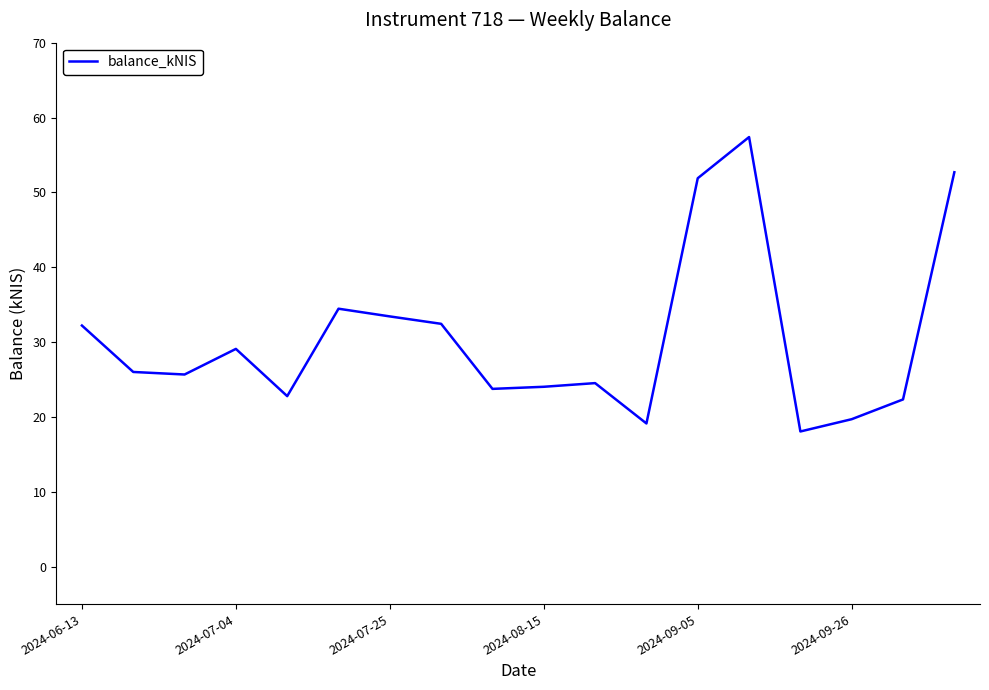

What is the greatest value displayed?

57.4